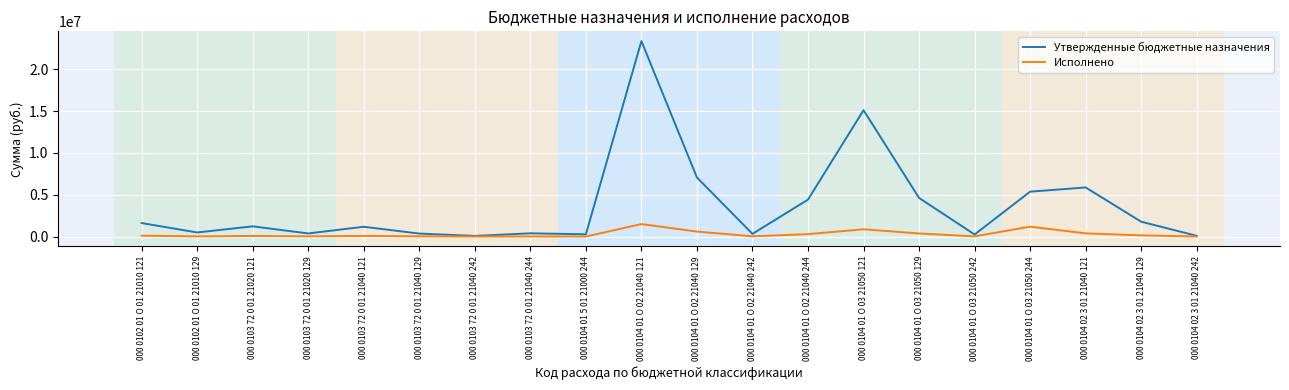

Which series has the largest total across all categories?

Утвержденные бюджетные назначения